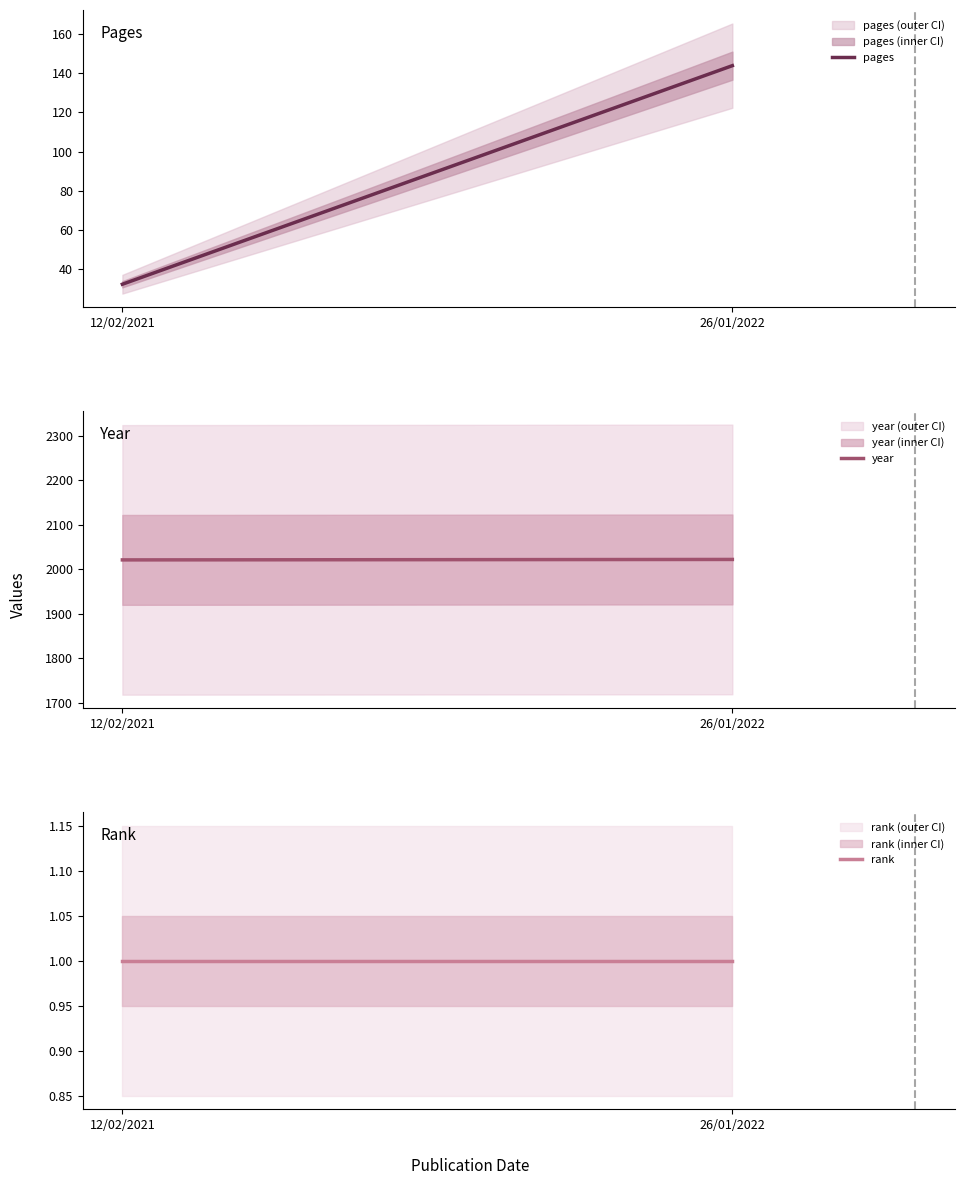

What is the average value of the pages series?

88